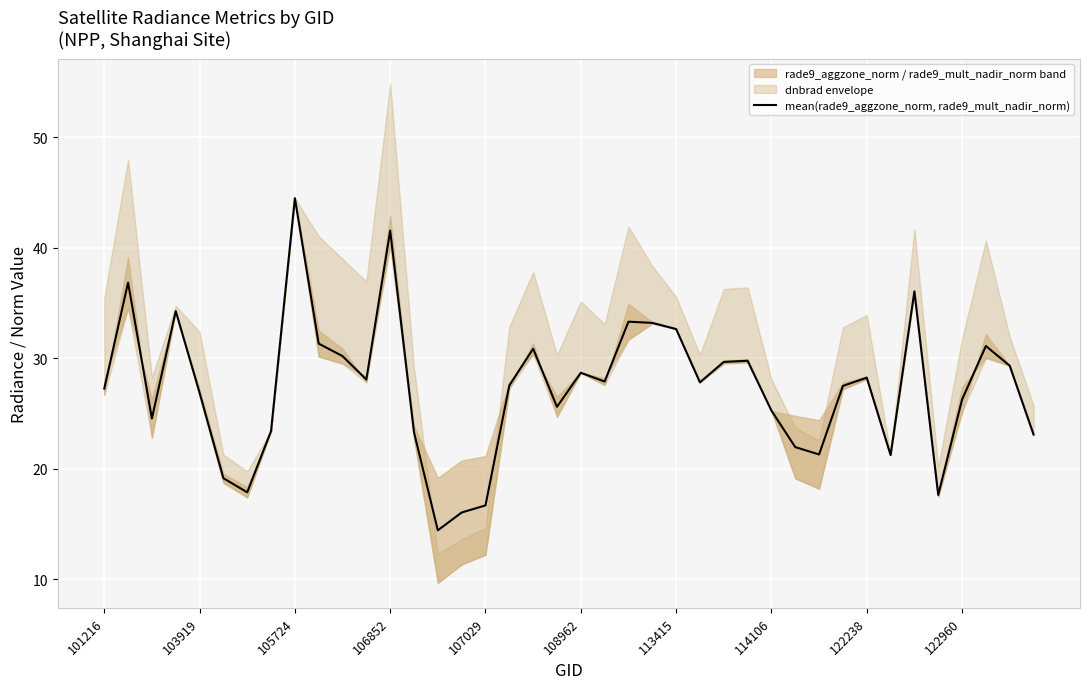

Does the chart display data point markers on the line(s)?

No